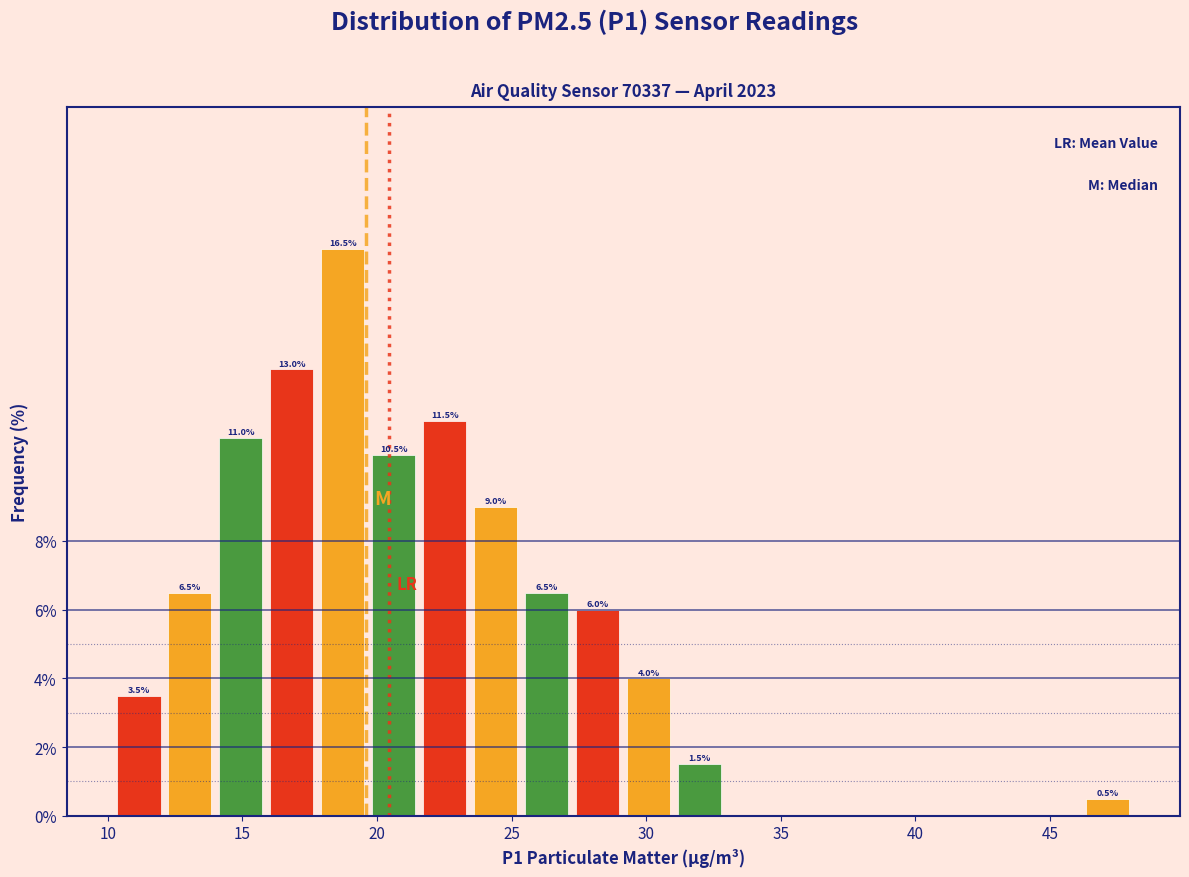

Around what value on the x-axis is the tallest bar? Give the approximate position of its centre, as read against the axis.

18.5